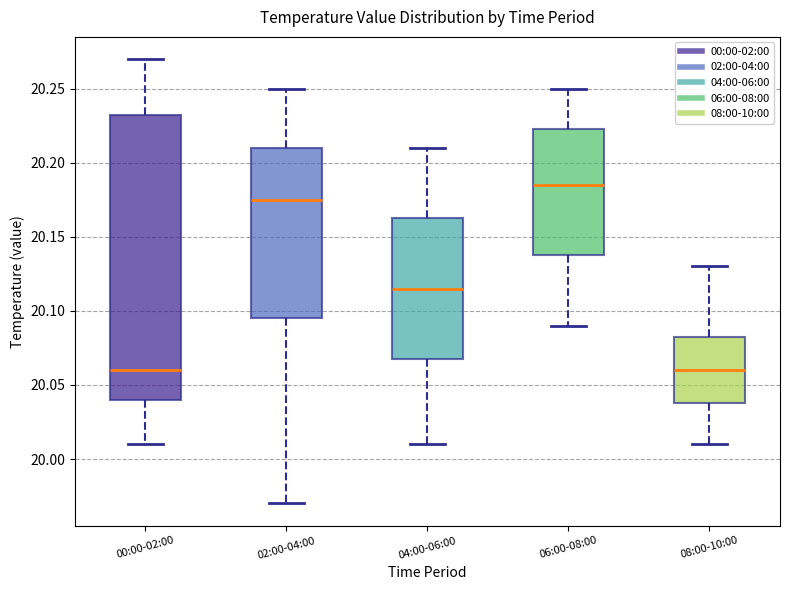

Where does the upper whisker of the box for 02:00-04:00 end on the y-axis? The values are not printed on the chart, so give them approximately, as read against the axis.

20.250